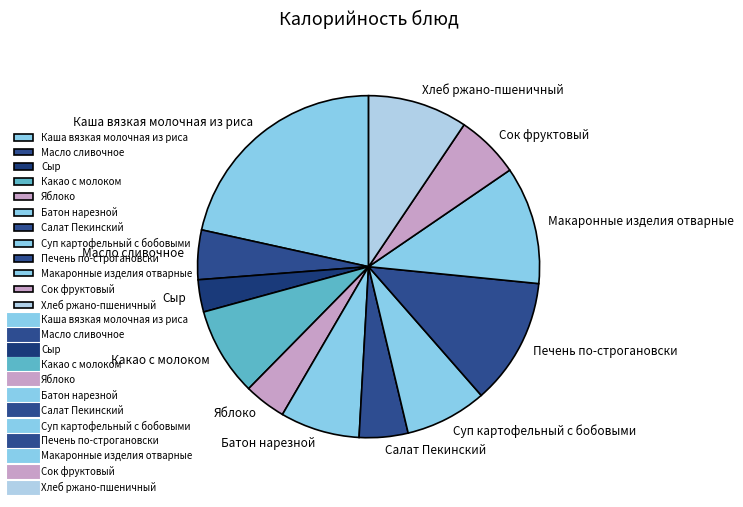

What is the ratio of the value at Сок фруктовый to the value at Сыр?

2.0